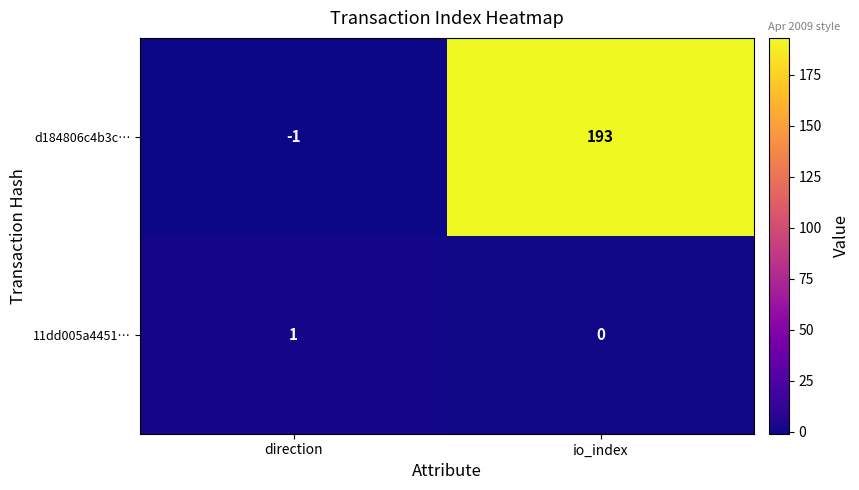

Reading right to left, extract all data points from this chart.

d184806c4b3c…: io_index=193	direction=-1
11dd005a4451…: io_index=0	direction=1